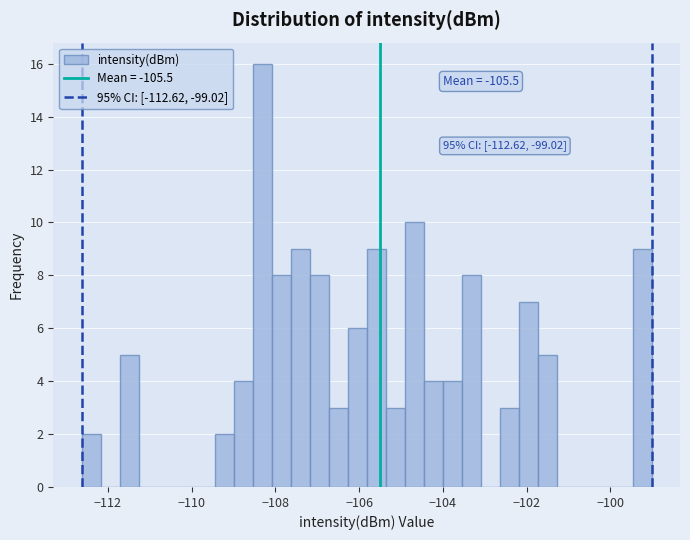

Around what value on the x-axis is the tallest bar? Give the approximate position of its centre, as read against the axis.

-108.4